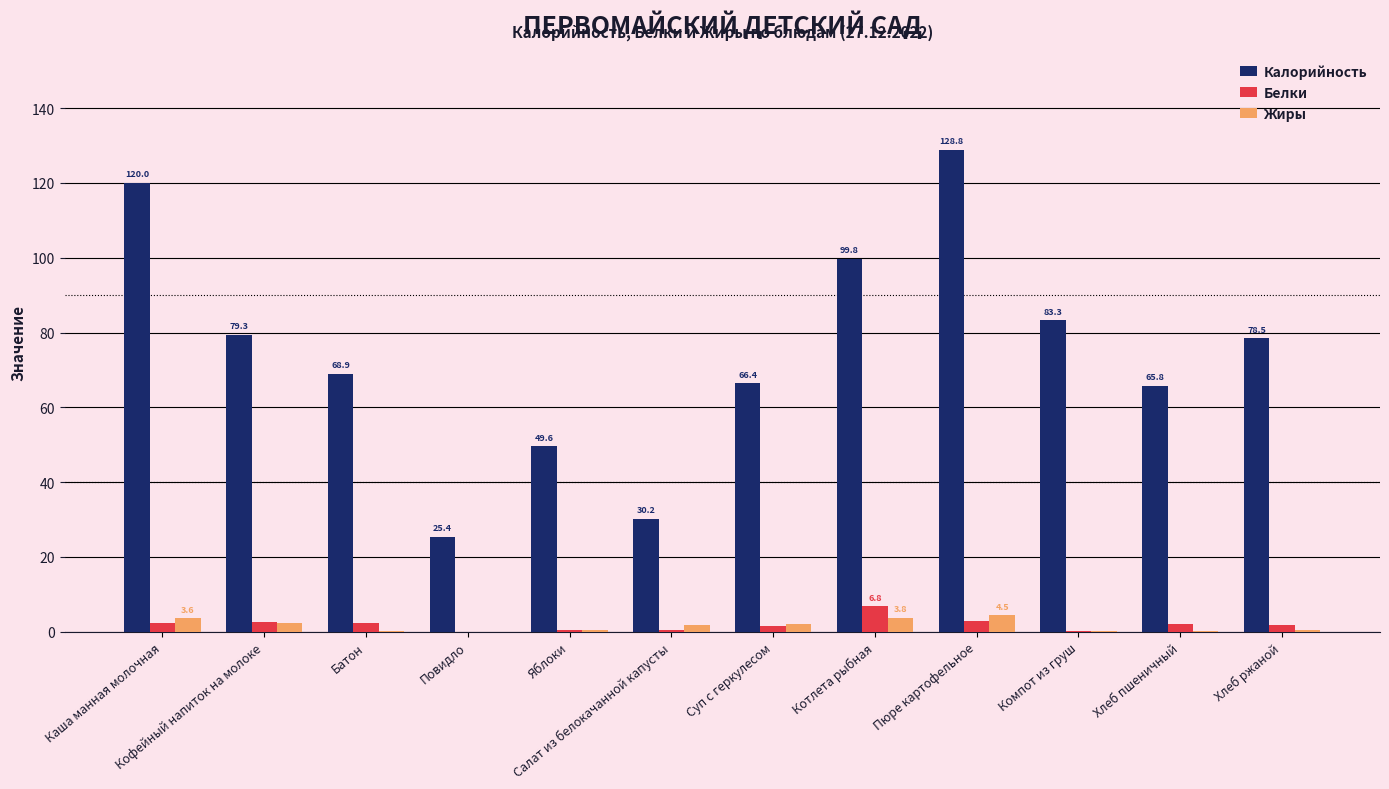

At which category is the sum across all series the highest?

Пюре картофельное